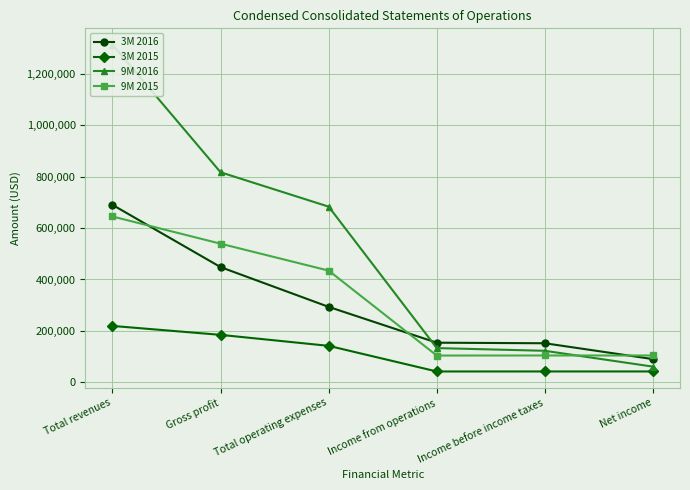

At how many categories does at least one series exceed 294703?

3